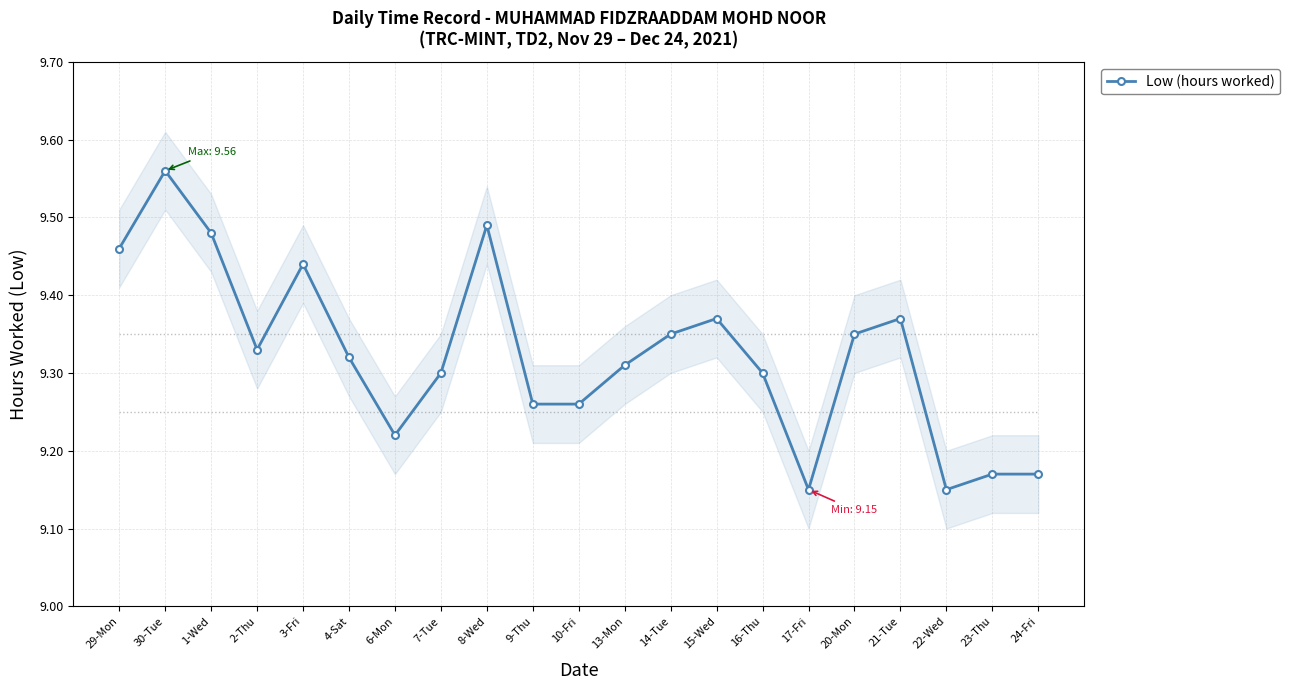

Reading right to left, list all the values displayed in this chart.

24-Fri=9.2	23-Thu=9.2	22-Wed=9.2	21-Tue=9.4	20-Mon=9.3	17-Fri=9.2	16-Thu=9.3	15-Wed=9.4	14-Tue=9.3	13-Mon=9.3	10-Fri=9.3	9-Thu=9.3	8-Wed=9.5	7-Tue=9.3	6-Mon=9.2	4-Sat=9.3	3-Fri=9.4	2-Thu=9.3	1-Wed=9.5	30-Tue=9.6	29-Mon=9.5